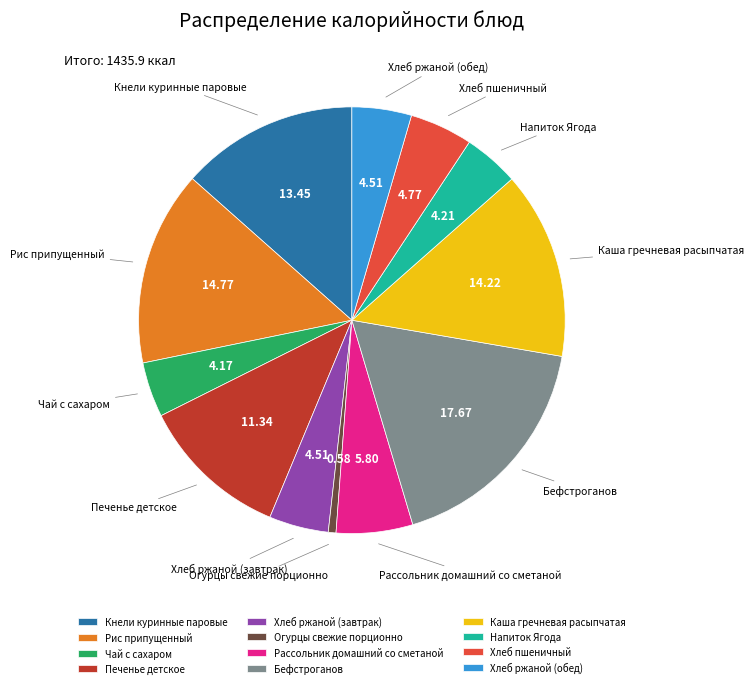

Does Рассольник домашний со сметаной account for over 50% of the chart?

No